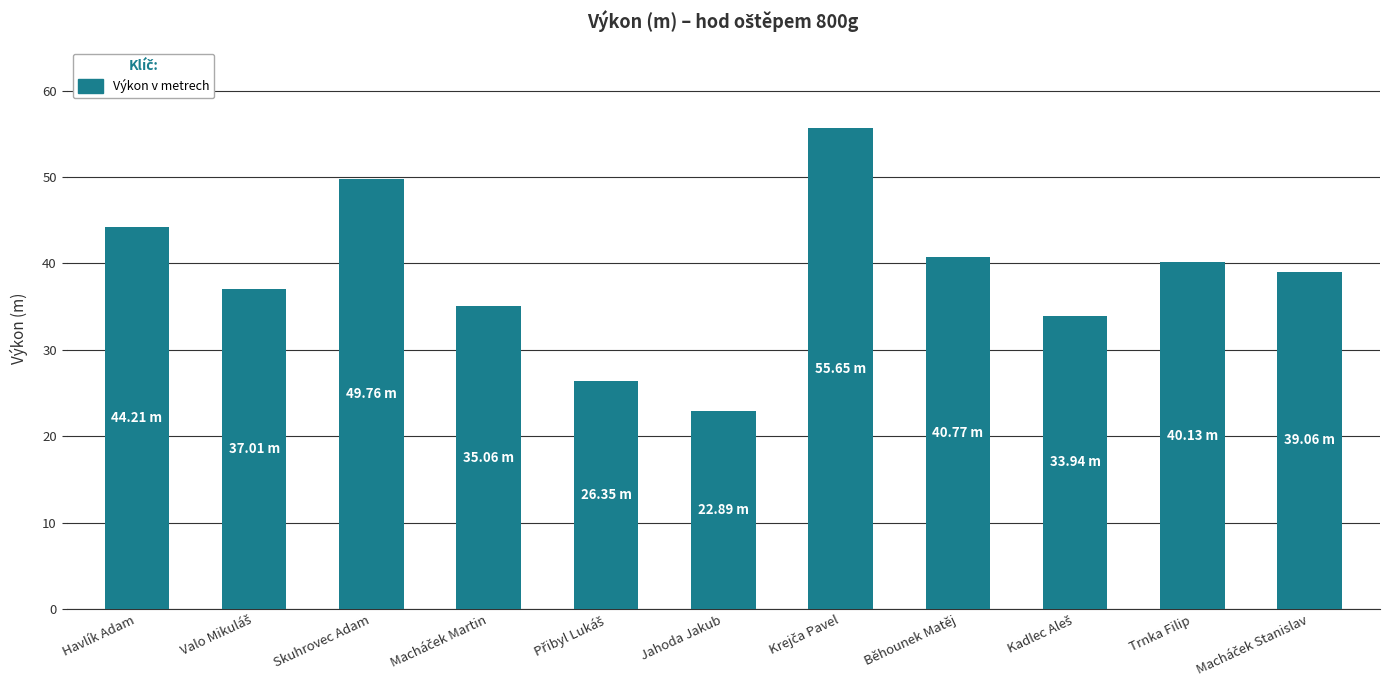

Which category has the lowest value across all series?

Jahoda Jakub